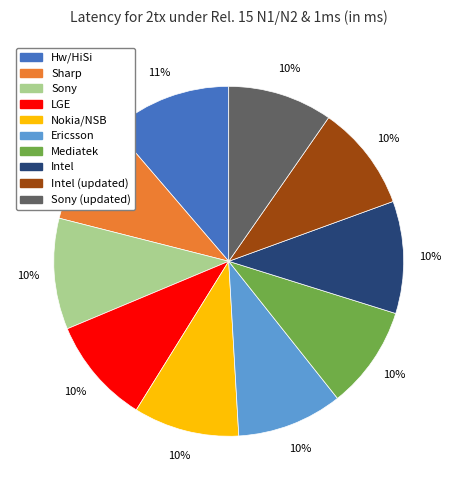

True or false: Sony (updated) accounts for 17% of the total.

False